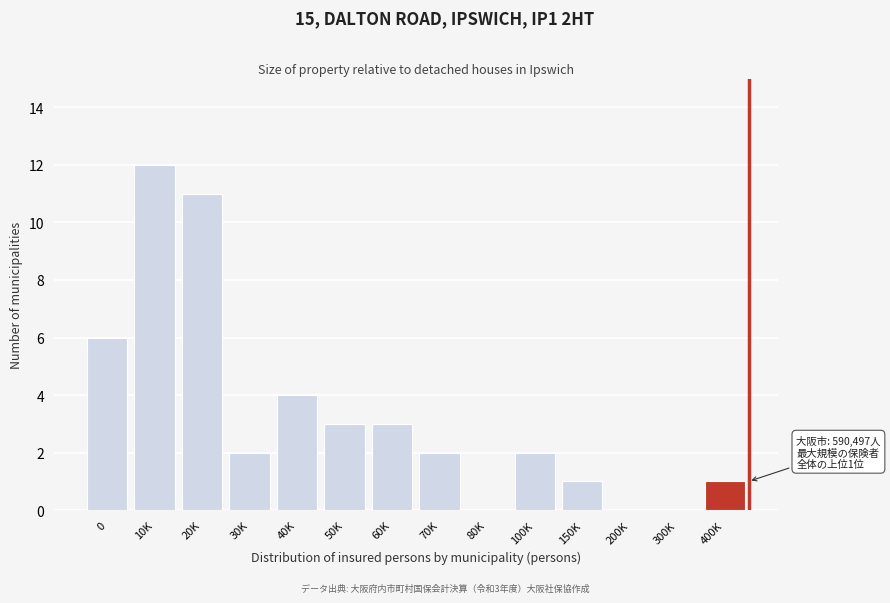

Reading right to left, transcribe all the data shown in this chart.

400K=1	300K=0	200K=0	150K=1	100K=2	80K=0	70K=2	60K=3	50K=3	40K=4	30K=2	20K=11	10K=12	0=6